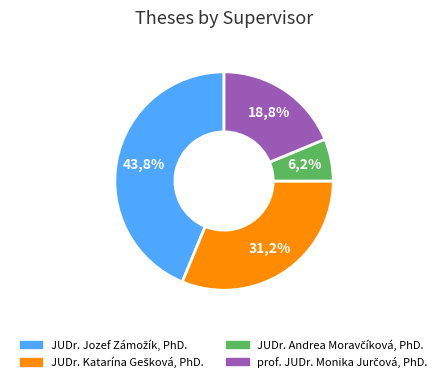

Does JUDr. Katarína Gešková, PhD. account for over 50% of the chart?

No